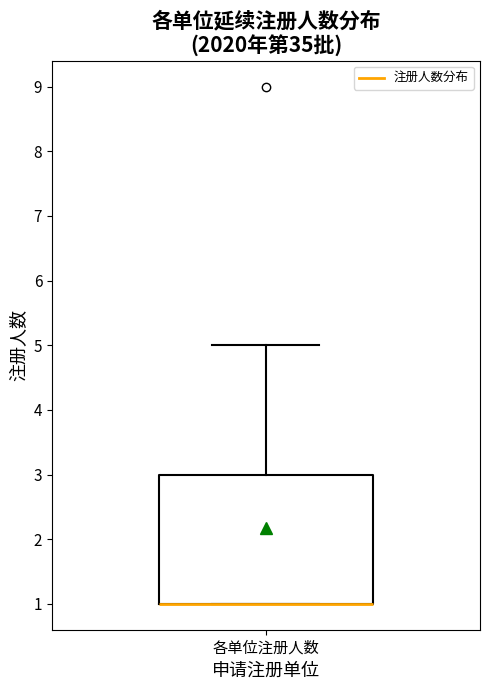

Read this box plot against the y-axis: the position of the median line, the range covered by the box, and the ends of both whiskers. The values are not printed on the chart, so give them approximately, as read against the axis.

median 1 (drawn on the box's lower edge), box 1 to 3, whiskers 1 to 5